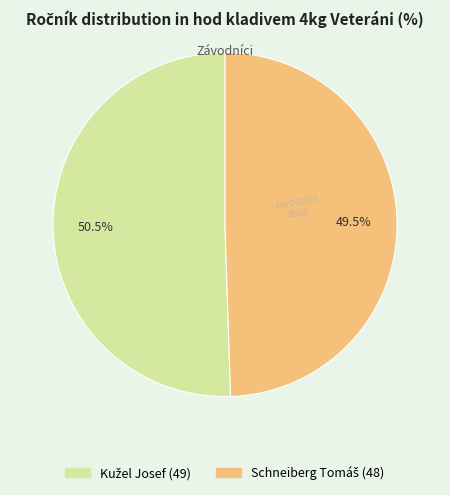

Does any single category account for the majority?

Yes